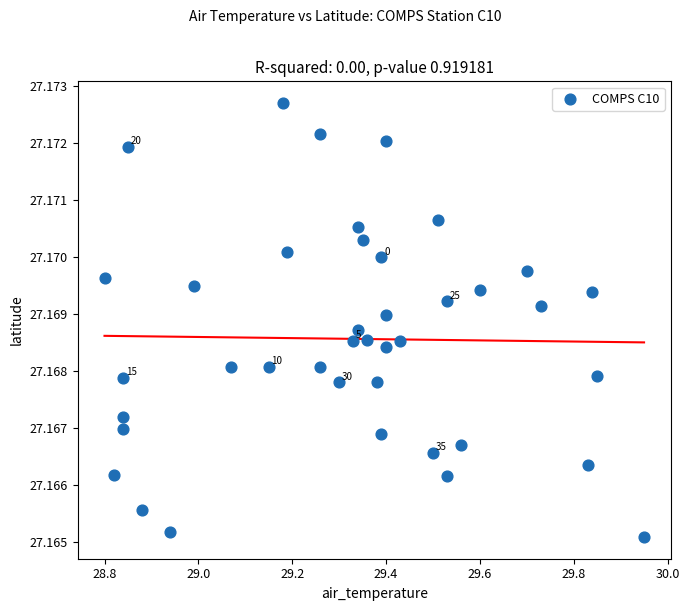

What is the range of X values (max minus min)?

1.1